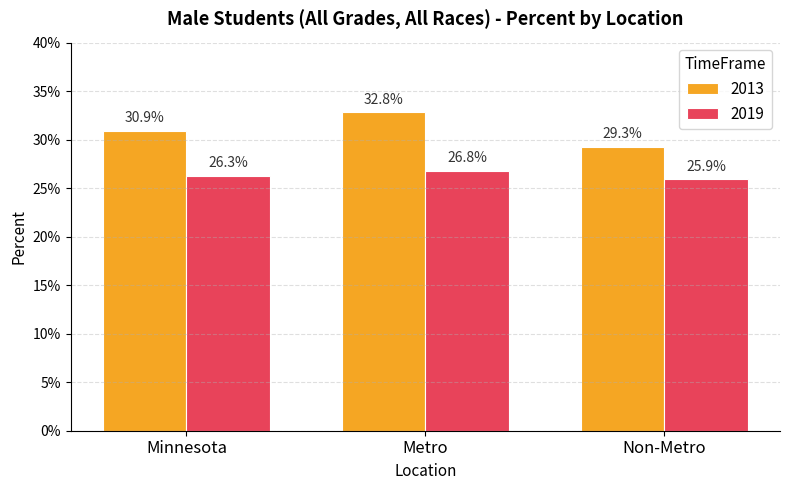

List the labels in order of 2013 value, largest first.

Metro, Minnesota, Non-Metro